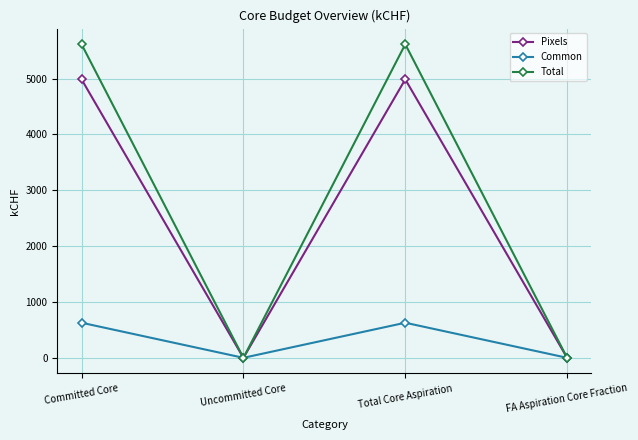

At Committed Core, list the series in order from smallest to largest.

Common, Pixels, Total